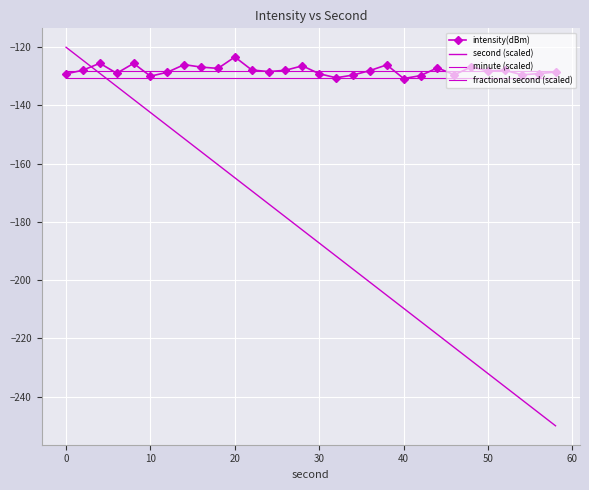

How many data points does each series have?

30